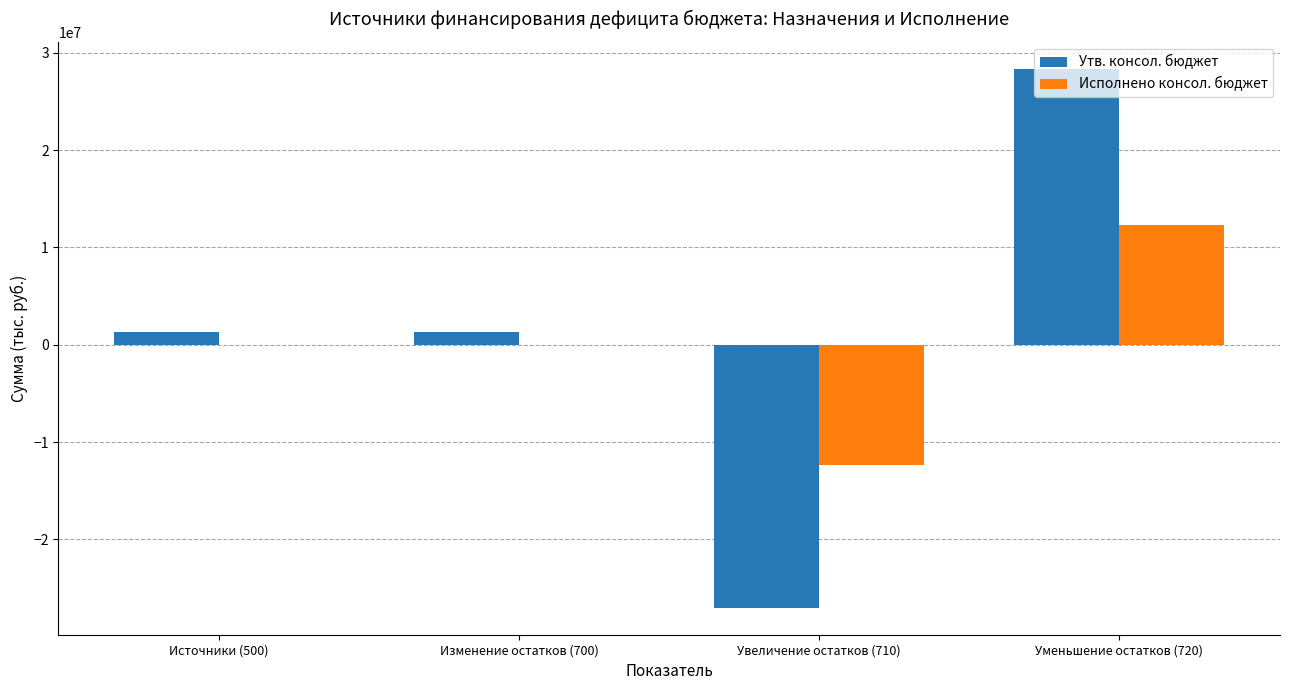

Is it true that Утв. консол. бюджет equals 1313899.5 at Источники (500)?

True